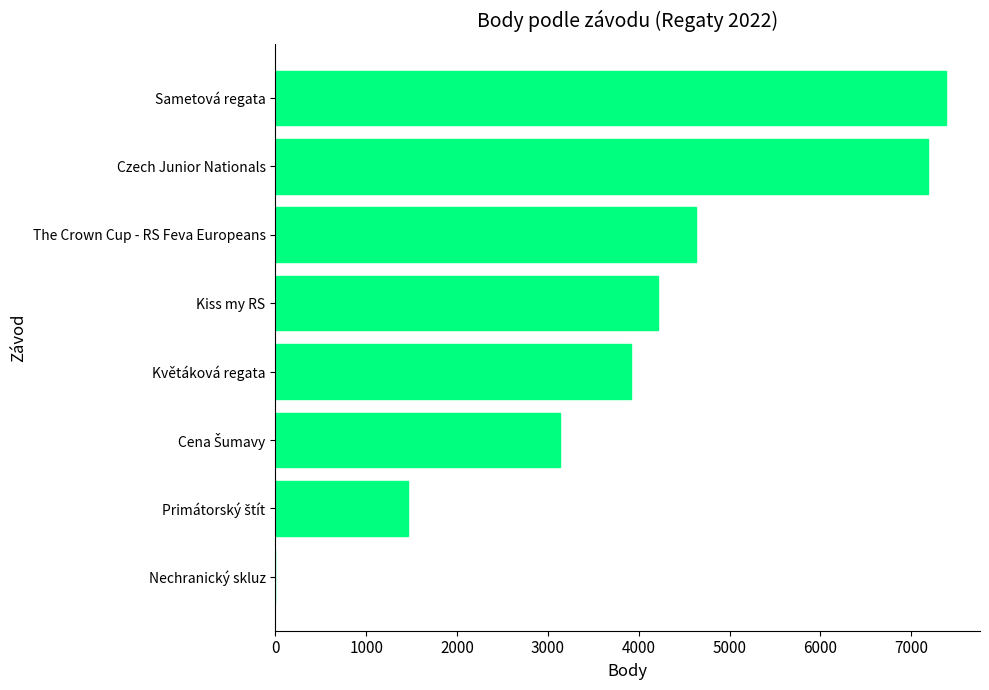

True or false: the data shows 4636 at The Crown Cup - RS Feva Europeans.

True